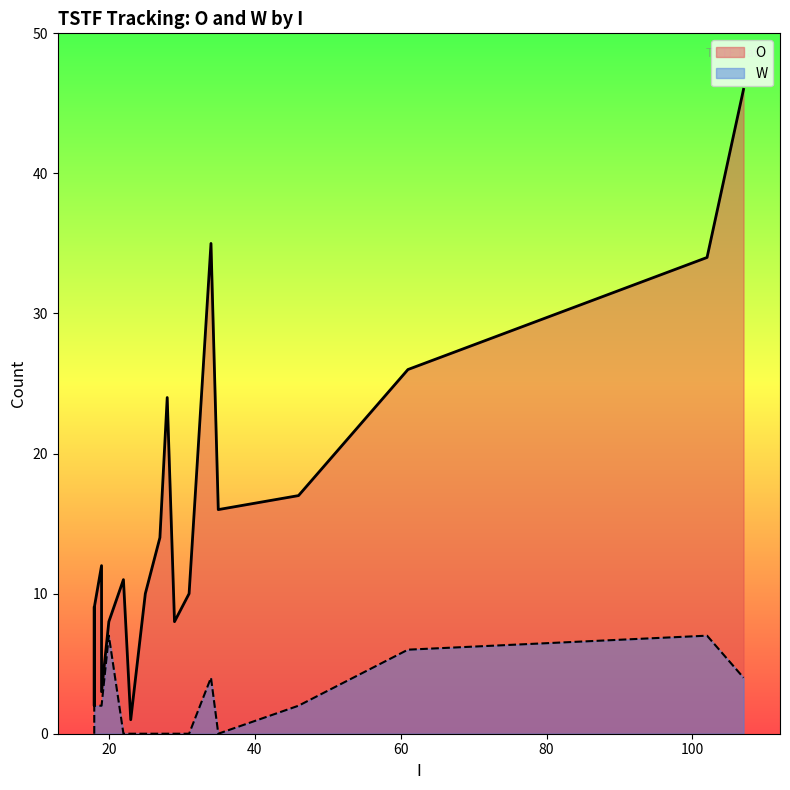

What are all the series names shown in the legend?

O, W